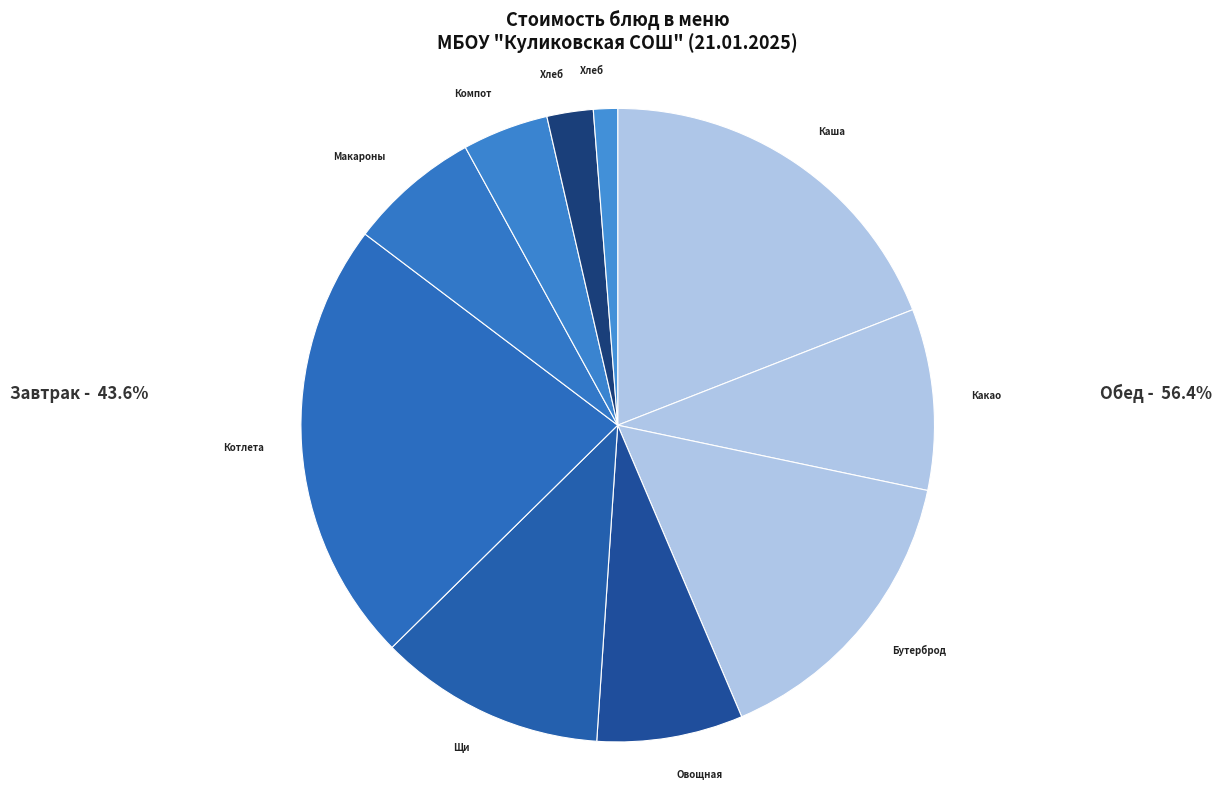

How many slices are in this pie chart?

10